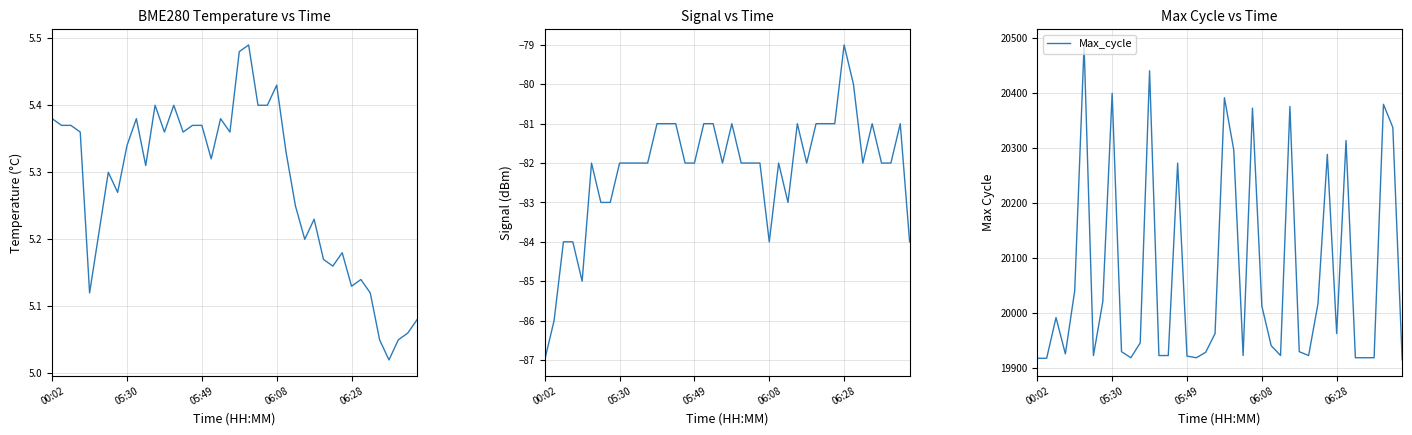

How many interior local valleys does the BME280_temperature series have?

11